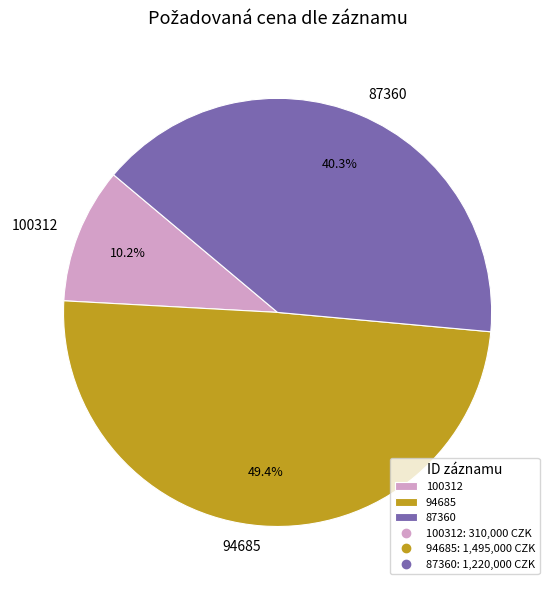

Is it true that 100312 is 10% of the pie?

True